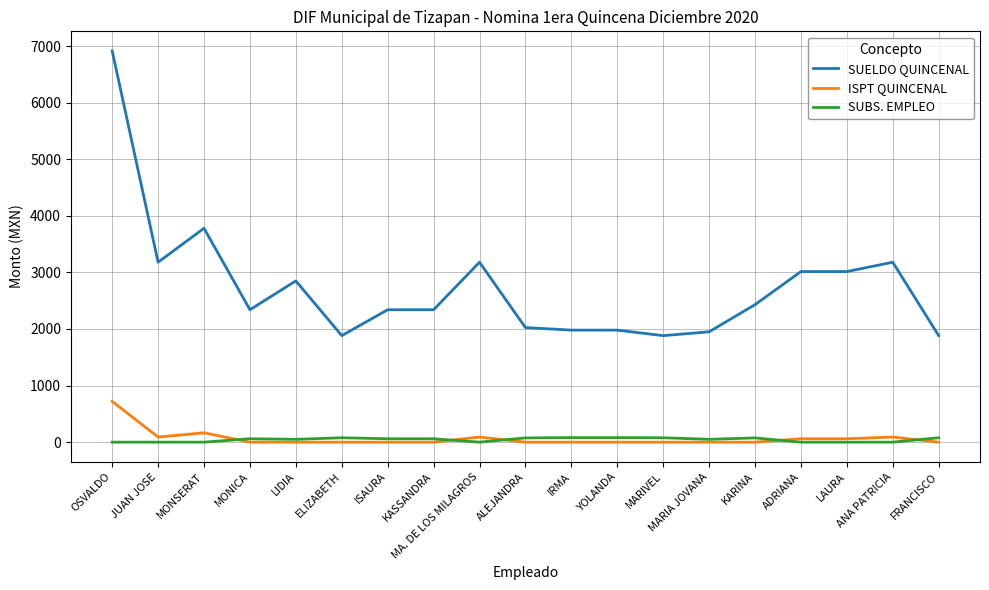

List the series in order of their peak value, lowest first.

SUBS. EMPLEO, ISPT QUINCENAL, SUELDO QUINCENAL